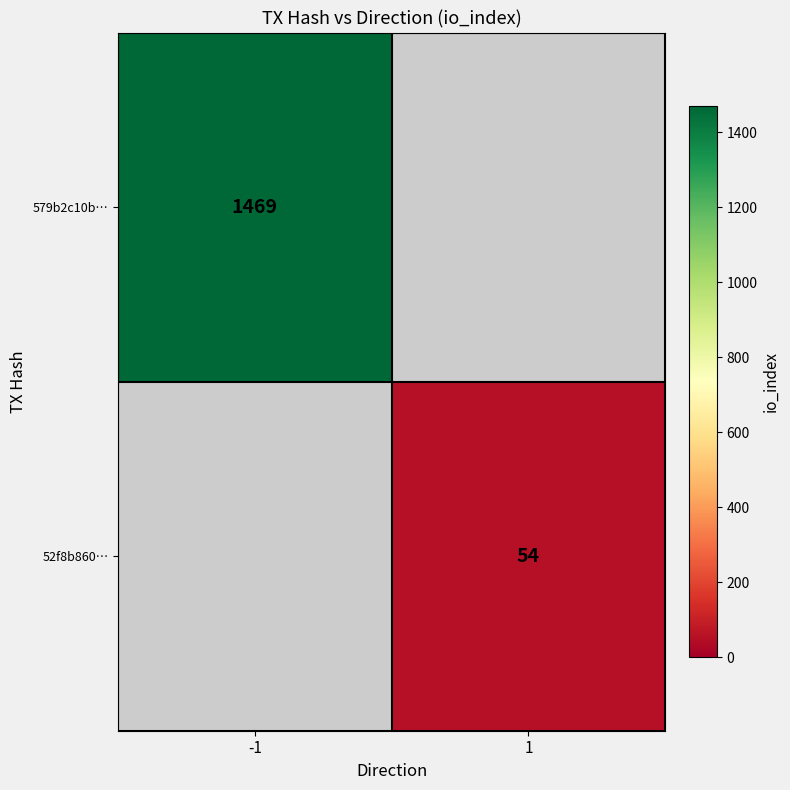

True or false: 52f8b860… has a value of 86 at 1.

False